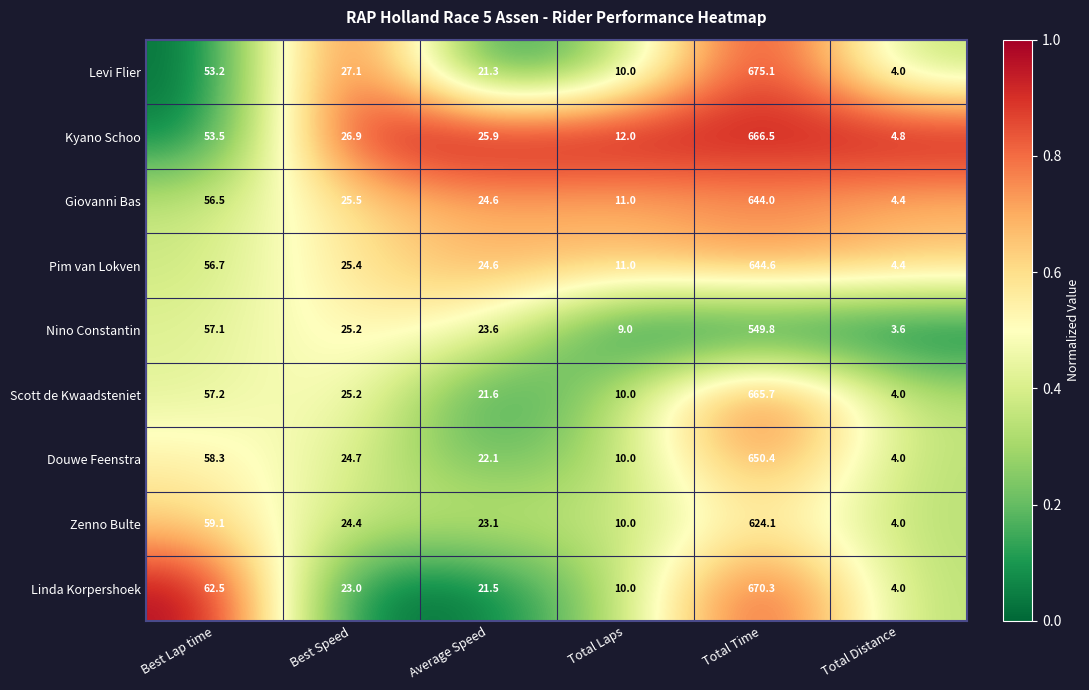

Count the number of categories in the chart.

6